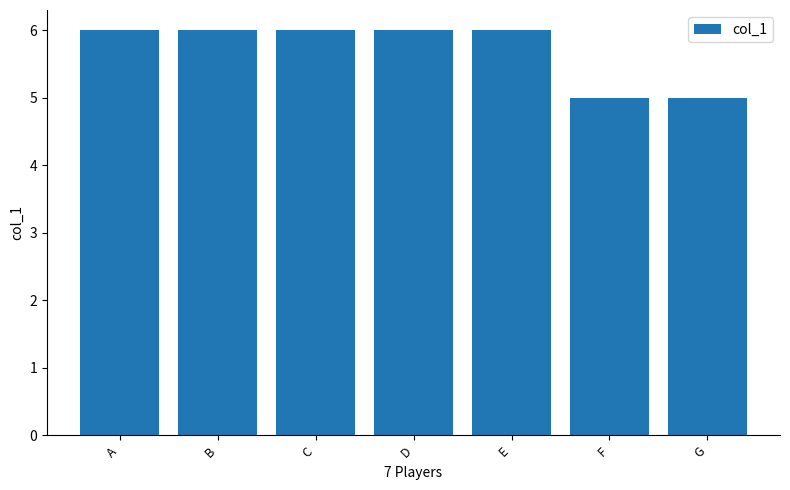

How many bars are there in total?

7